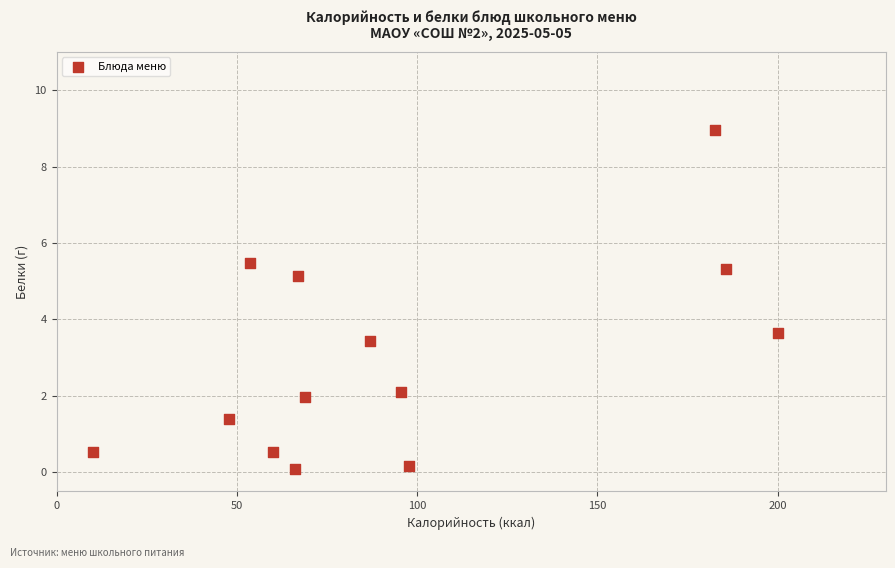

What Y value in the scatter plot is closest to 4?

3.6